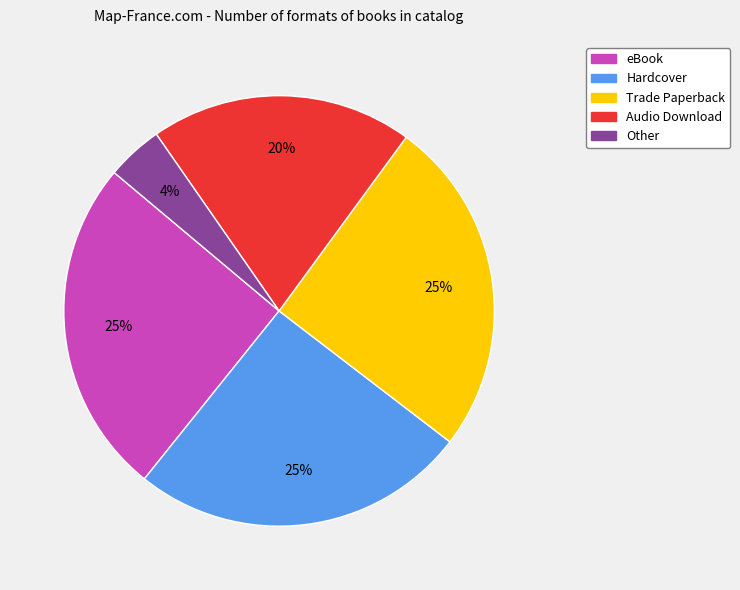

Which category has the smallest portion of the pie?

Other